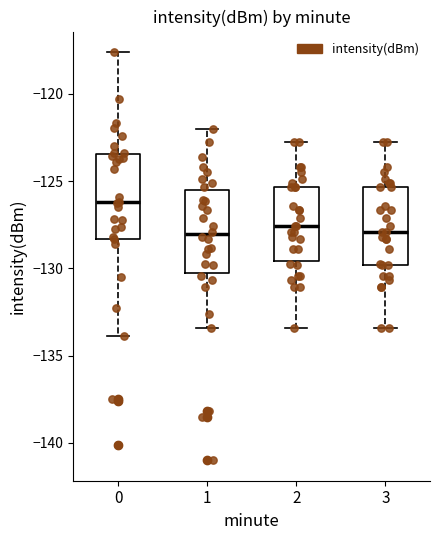

Reading left to right, transcribe this box plot: for each box, give where its median line is, the range the box spans, and where its two whiskers end, as read against the y-axis. The values are not printed on the chart, so give them approximately, as read against the axis.

0: median -126.0, box -128.5 to -123.5, whiskers -134.0 to -117.5
1: median -128.0, box -130.5 to -125.5, whiskers -133.5 to -122.0
2: median -127.5, box -129.5 to -125.5, whiskers -133.5 to -123.0
3: median -128.0, box -130.0 to -125.5, whiskers -133.5 to -123.0